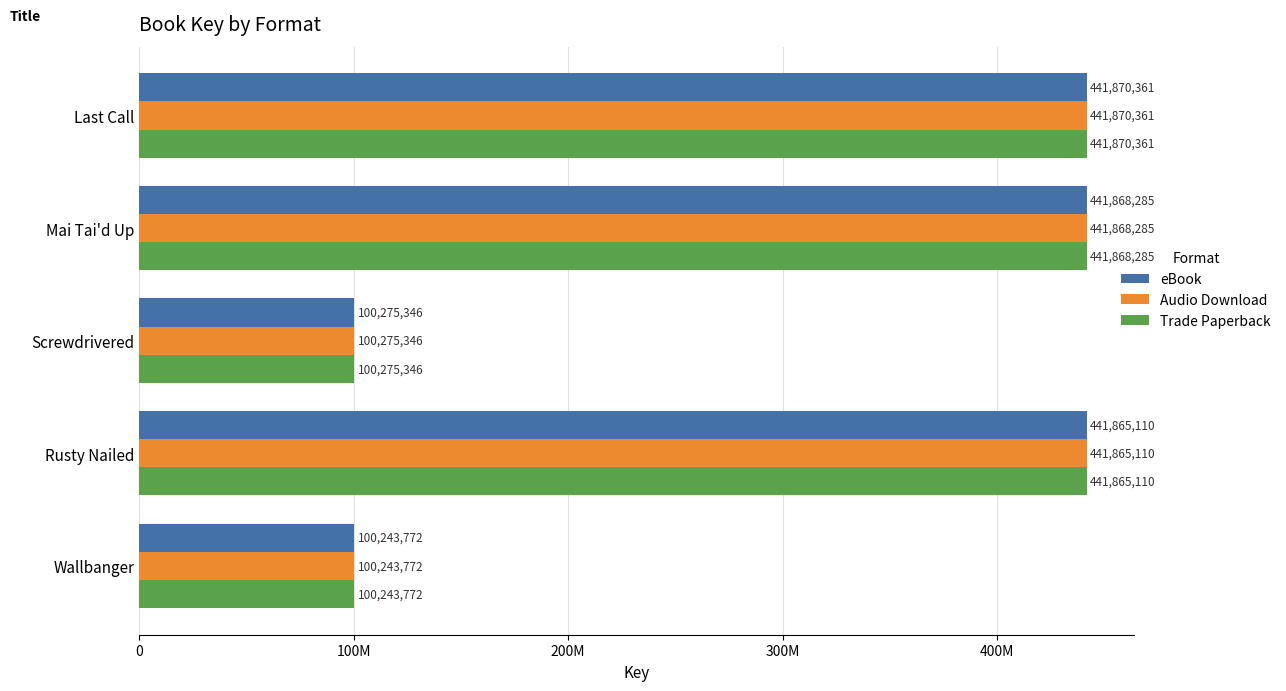

What are all the series names shown in the legend?

eBook, Audio Download, Trade Paperback